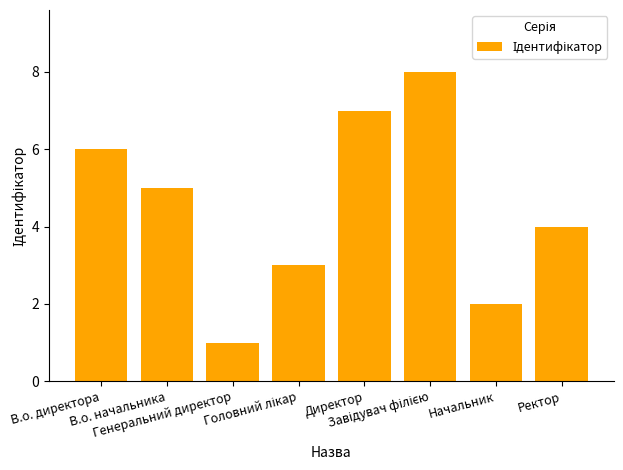

What is the greatest value displayed?

8